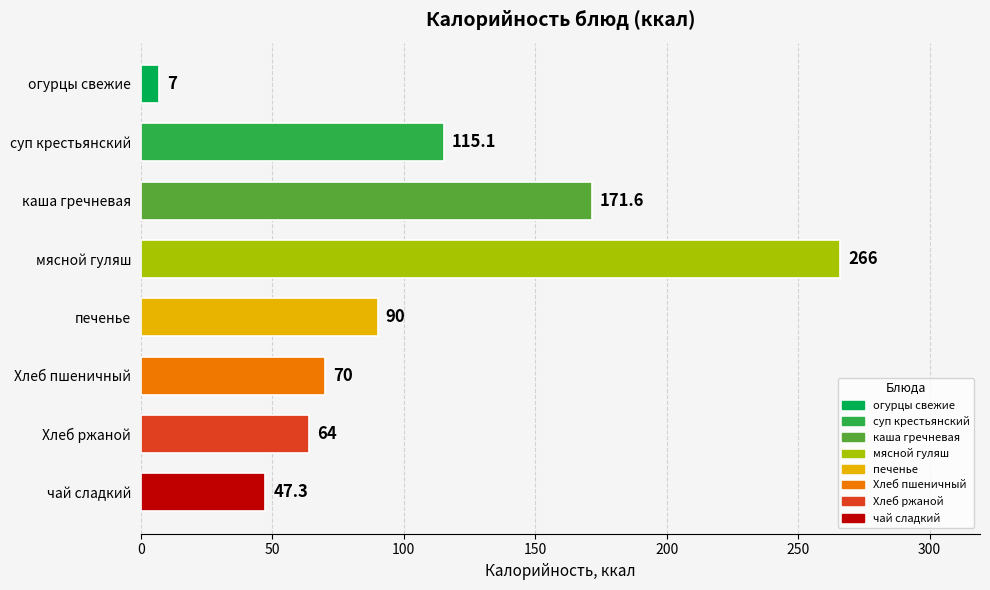

How many data points are less than 90?

4